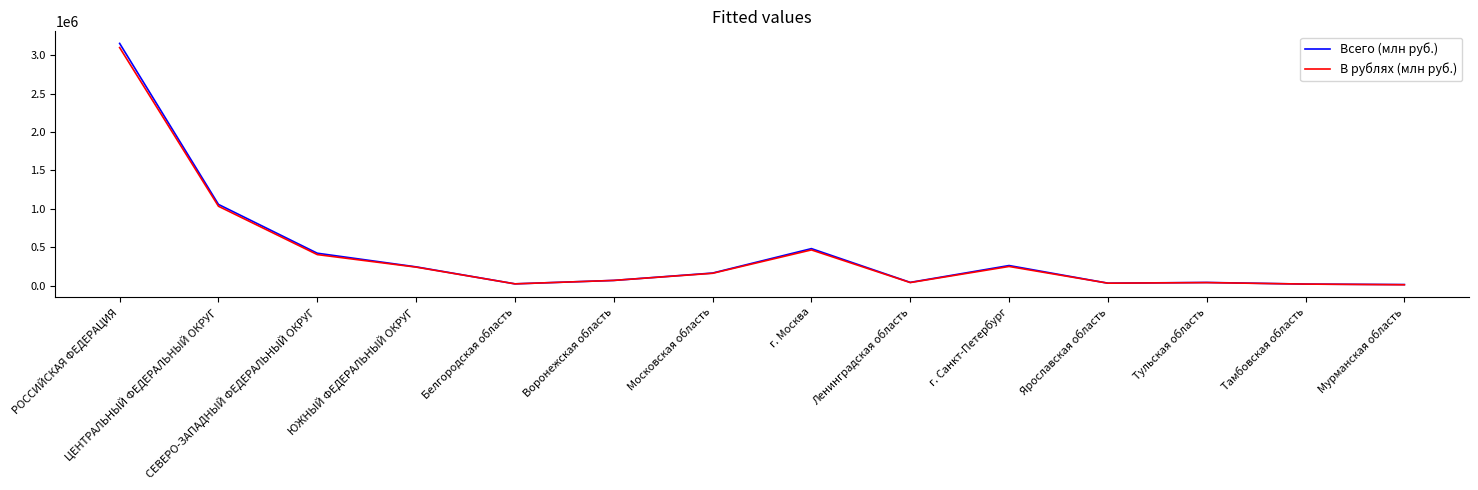

The Всего (млн руб.) series shows 424579 at СЕВЕРО-ЗАПАДНЫЙ ФЕДЕРАЛЬНЫЙ ОКРУГ. True or false?

True